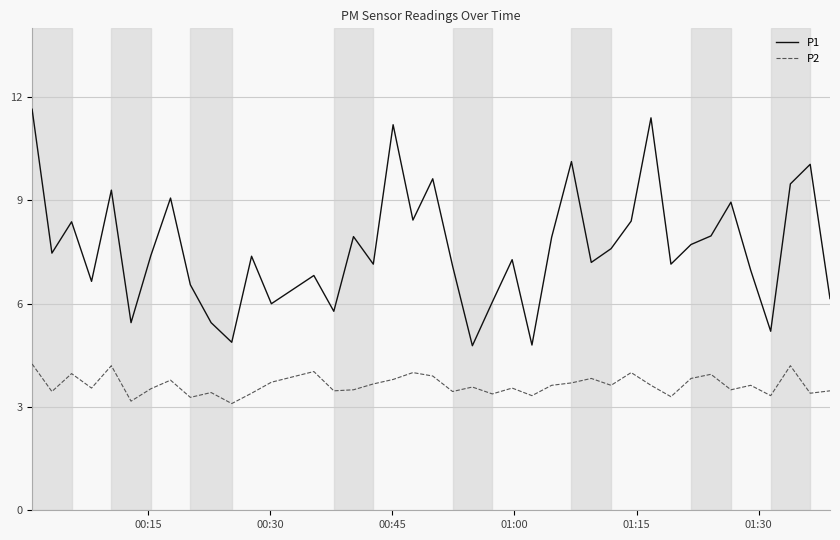

Is this an area chart (filled region under the line)?

No